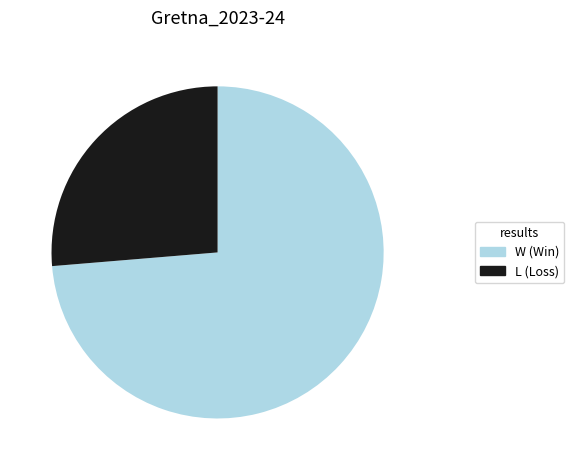

Is the sum of W and L greater than half?

Yes